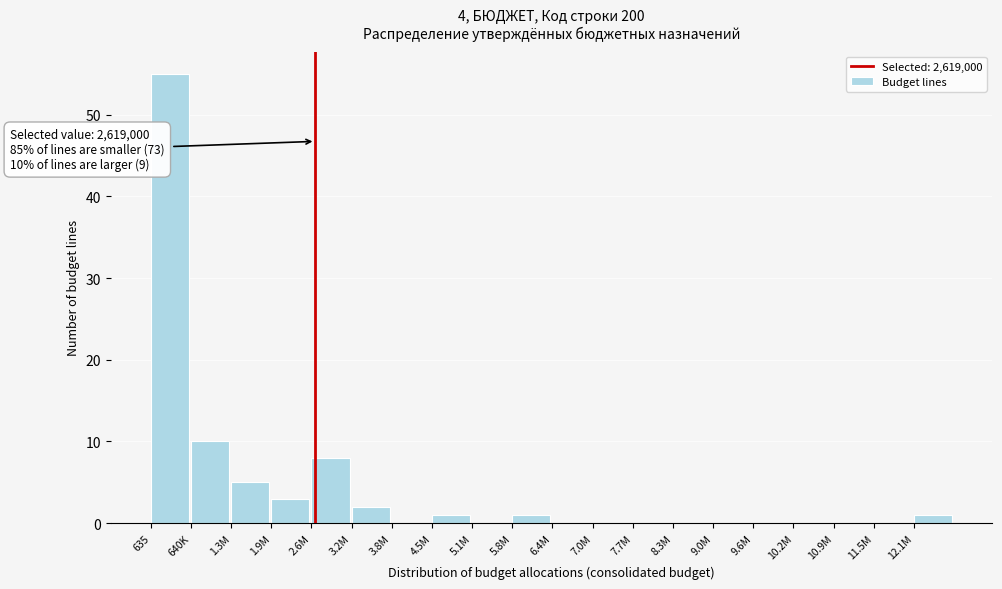

Reading right to left, extract all data points from this chart.

12.1M=1	11.5M=0	10.9M=0	10.2M=0	9.6M=0	9.0M=0	8.3M=0	7.7M=0	7.0M=0	6.4M=0	5.8M=1	5.1M=0	4.5M=1	3.8M=0	3.2M=2	2.6M=8	1.9M=3	1.3M=5	640K=10	635=55